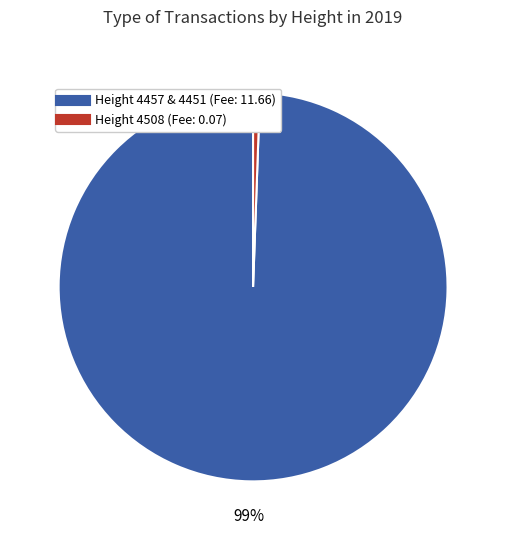

To the nearest percent, what is the average slice percentage?

50%